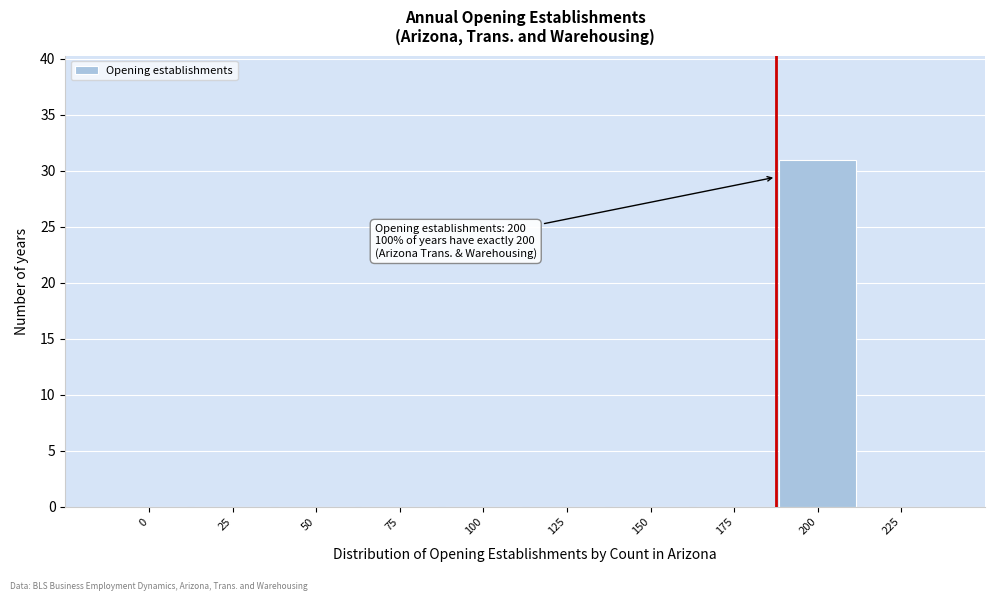

Reading left to right, extract all data points from this chart.

0=0	25=0	50=0	75=0	100=0	125=0	150=0	175=0	200=31	225=0